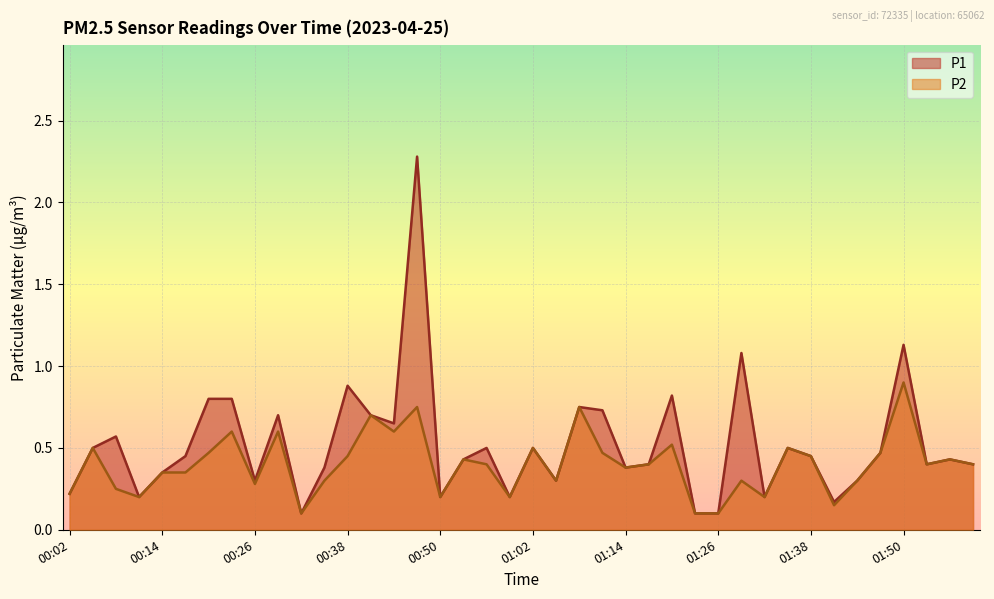

True or false: P1 and P2 cross at least once.

False